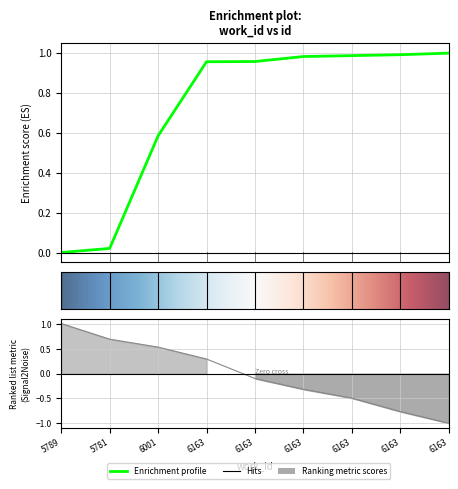

Reading right to left, what are all the values shown in this chart?

6163=1.0	6163=1.0	6163=1.0	6163=1.0	6163=1.0	6163=1.0	6001=0.6	5781=0.0	5789=0.0